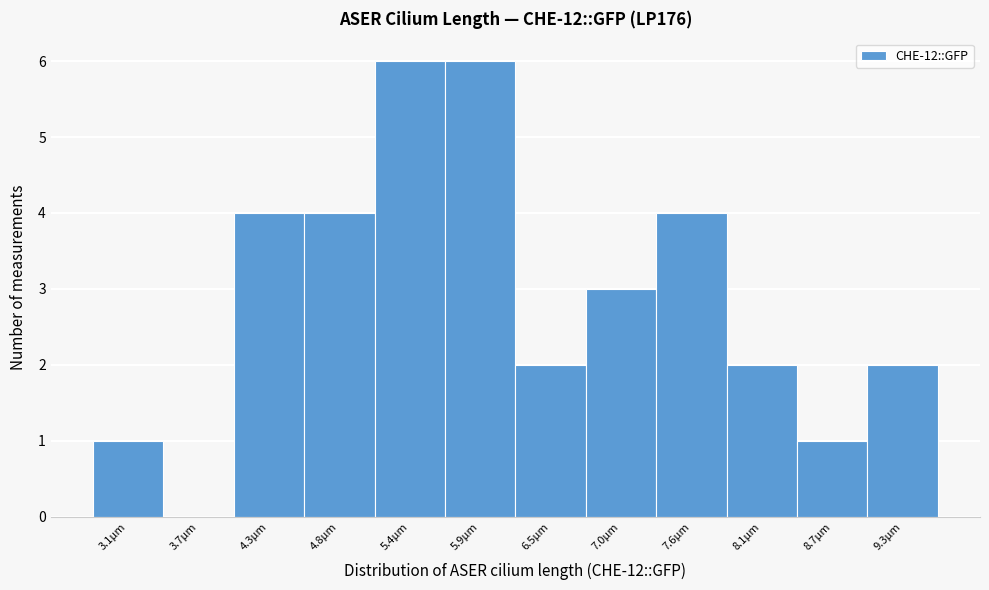

Reading right to left, list all the values displayed in this chart.

9.3µm=2	8.7µm=1	8.1µm=2	7.6µm=4	7.0µm=3	6.5µm=2	5.9µm=6	5.4µm=6	4.8µm=4	4.3µm=4	3.7µm=0	3.1µm=1